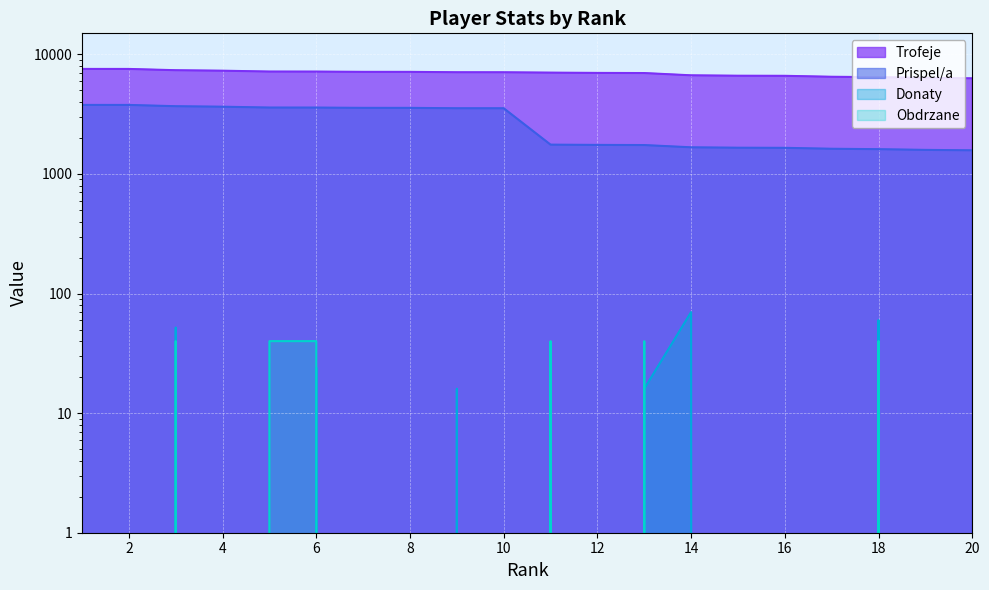

Rank the categories by Obdrzane value from lowest to highest.

1, 2, 4, 7, 8, 9, 10, 12, 14, 15, 16, 17, 19, 20, 3, 5, 6, 11, 13, 18